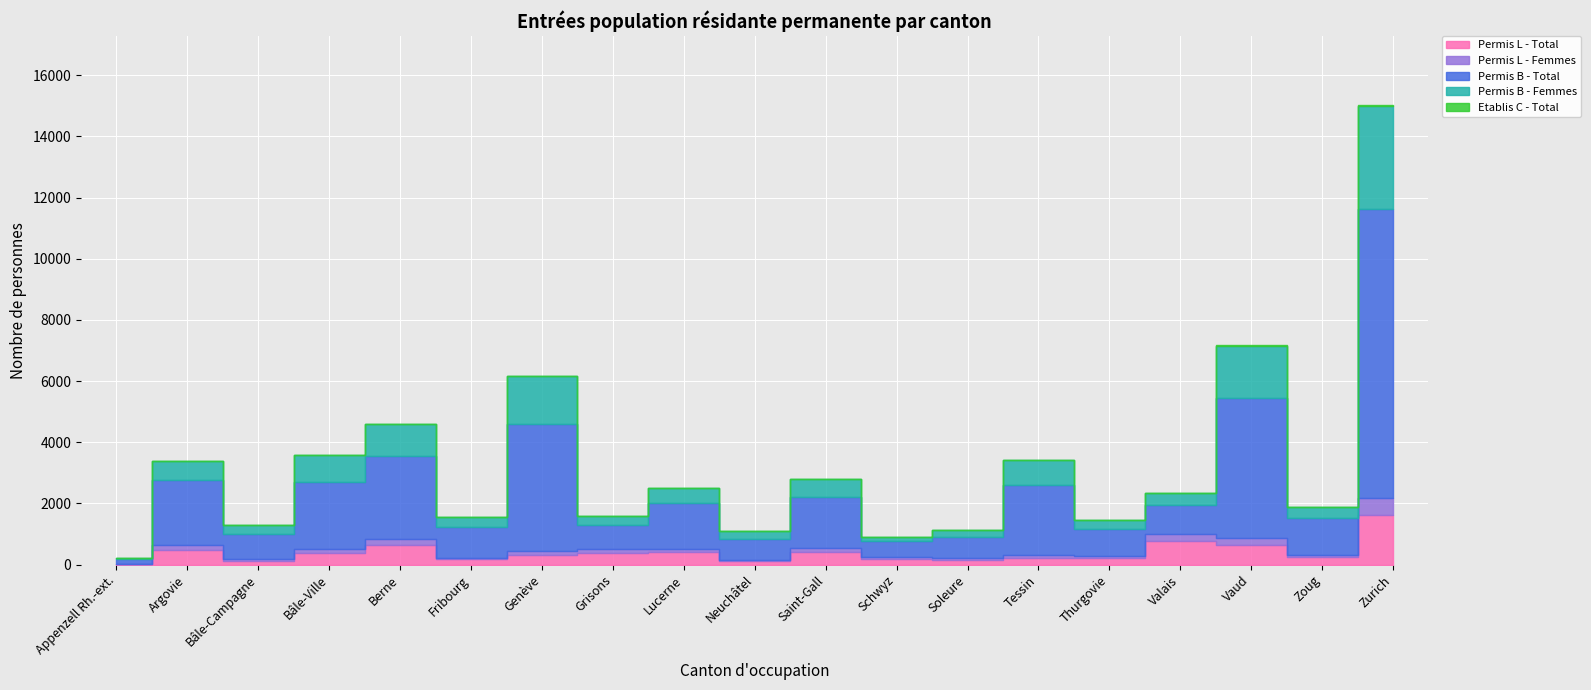

Rank the categories by Permis B - Total value from highest to lowest.

Zurich, Vaud, Genève, Berne, Tessin, Bâle-Ville, Argovie, Saint-Gall, Lucerne, Zoug, Fribourg, Valais, Thurgovie, Bâle-Campagne, Grisons, Soleure, Neuchâtel, Schwyz, Appenzell Rh.-ext.